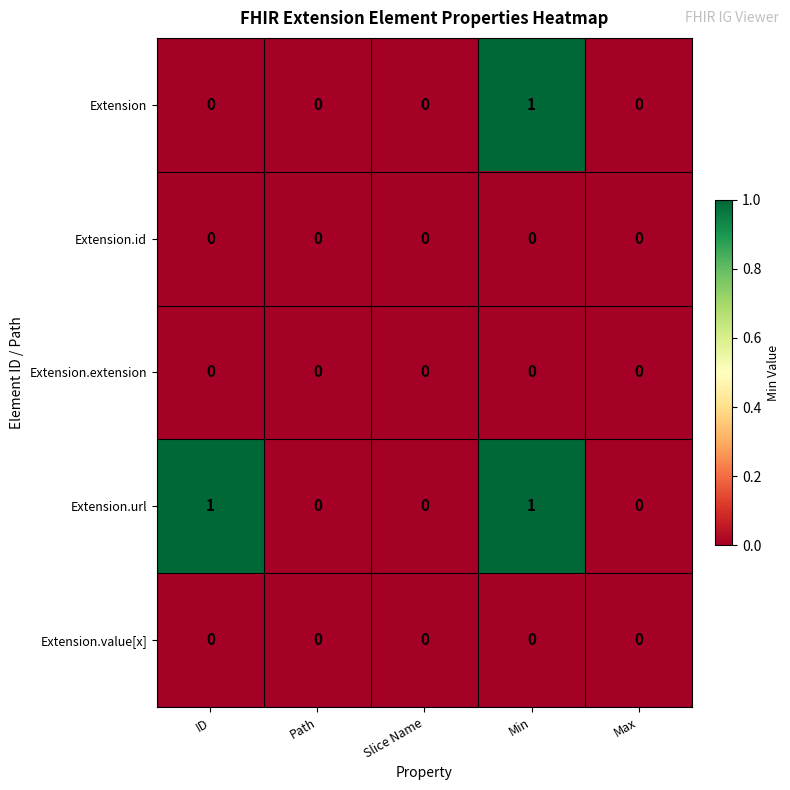

Reading right to left, extract all data points from this chart.

Extension: Max=0	Min=1	Slice Name=0	Path=0	ID=0
Extension.id: Max=0	Min=0	Slice Name=0	Path=0	ID=0
Extension.extension: Max=0	Min=0	Slice Name=0	Path=0	ID=0
Extension.url: Max=0	Min=1	Slice Name=0	Path=0	ID=1
Extension.value[x]: Max=0	Min=0	Slice Name=0	Path=0	ID=0